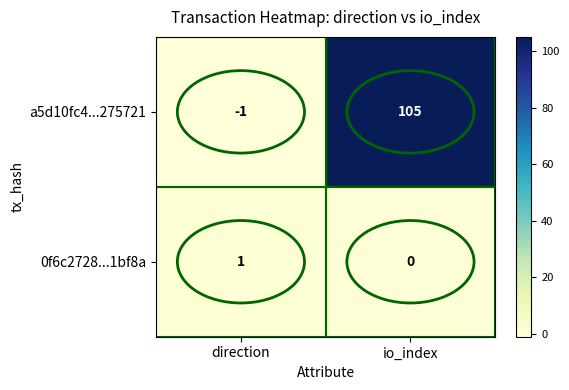

Which category has the lowest value in the 0f6c2728...1bf8a series?

io_index